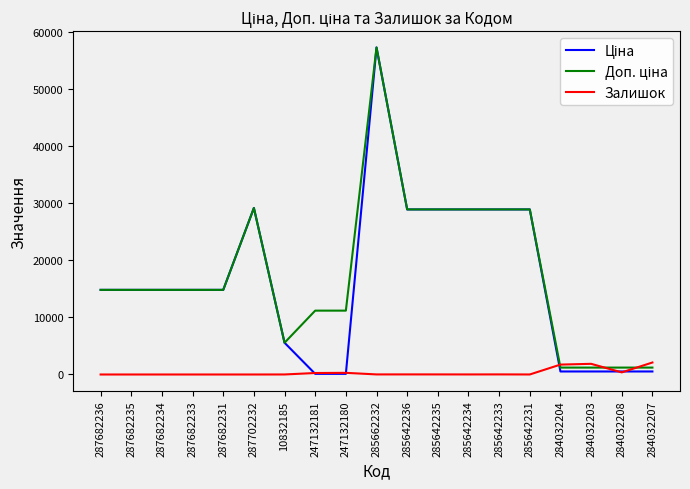

Which category has the highest value across all series?

285662232